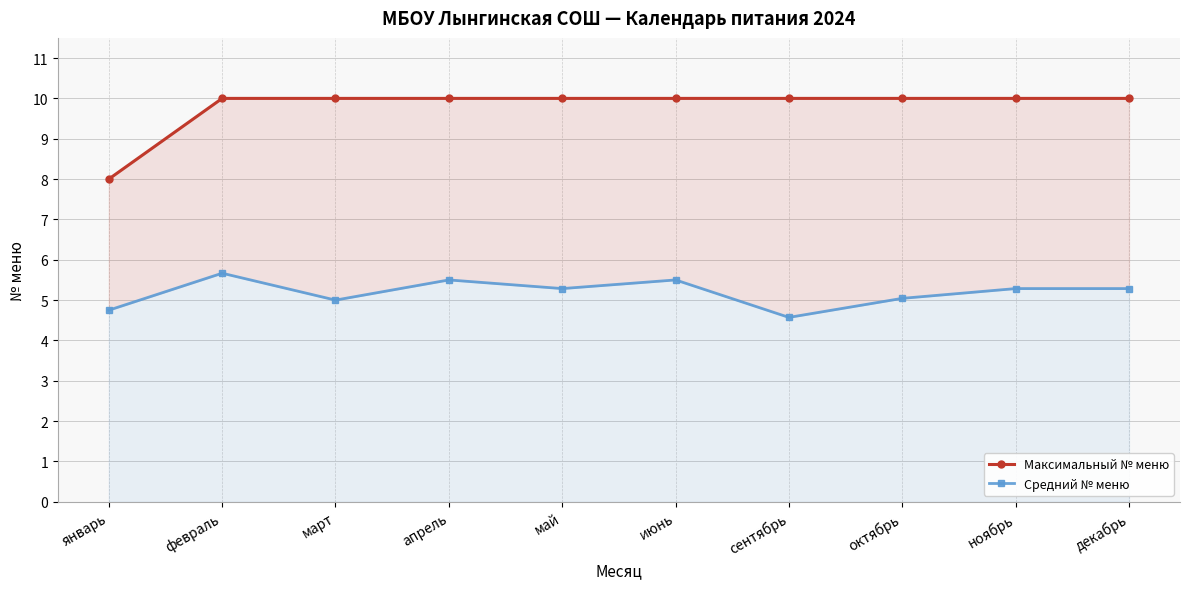

What is the difference between the Средний № меню values at сентябрь and февраль?

1.1